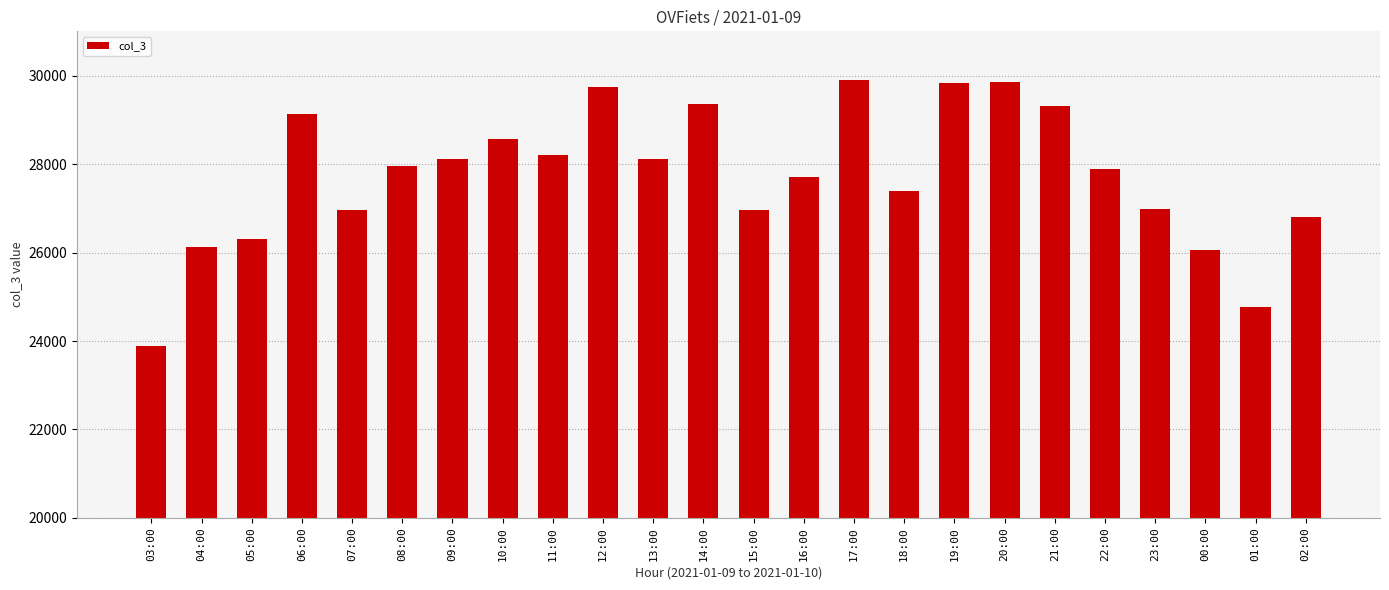

Between 13:00 and 02:00, which is larger?

13:00